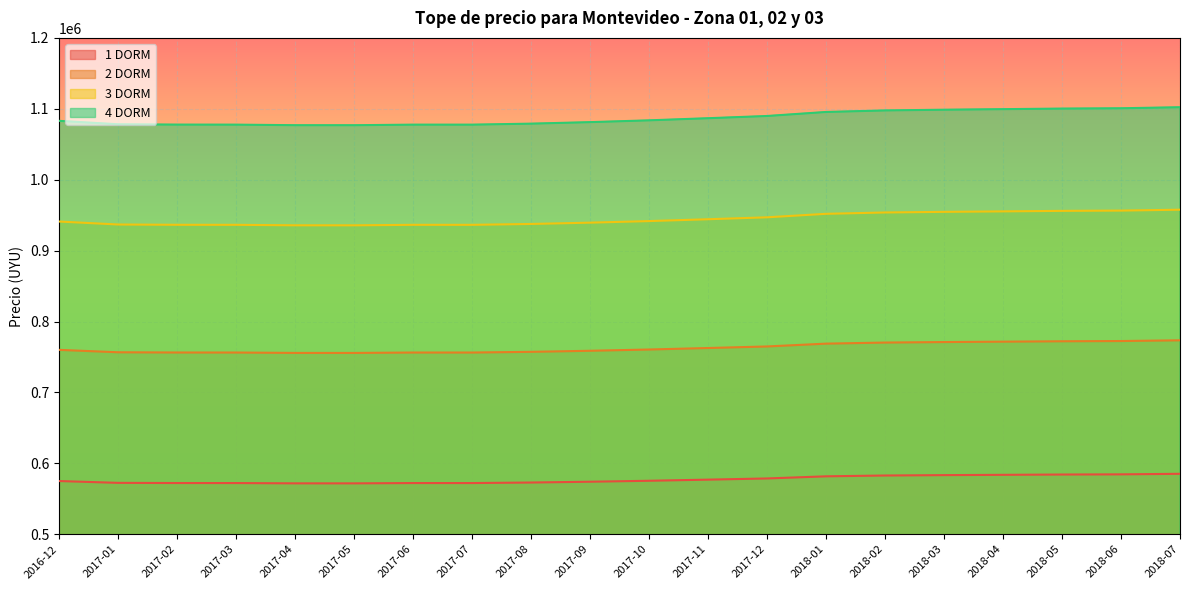

Which category has the highest value in the 3 DORM series?

2018-07